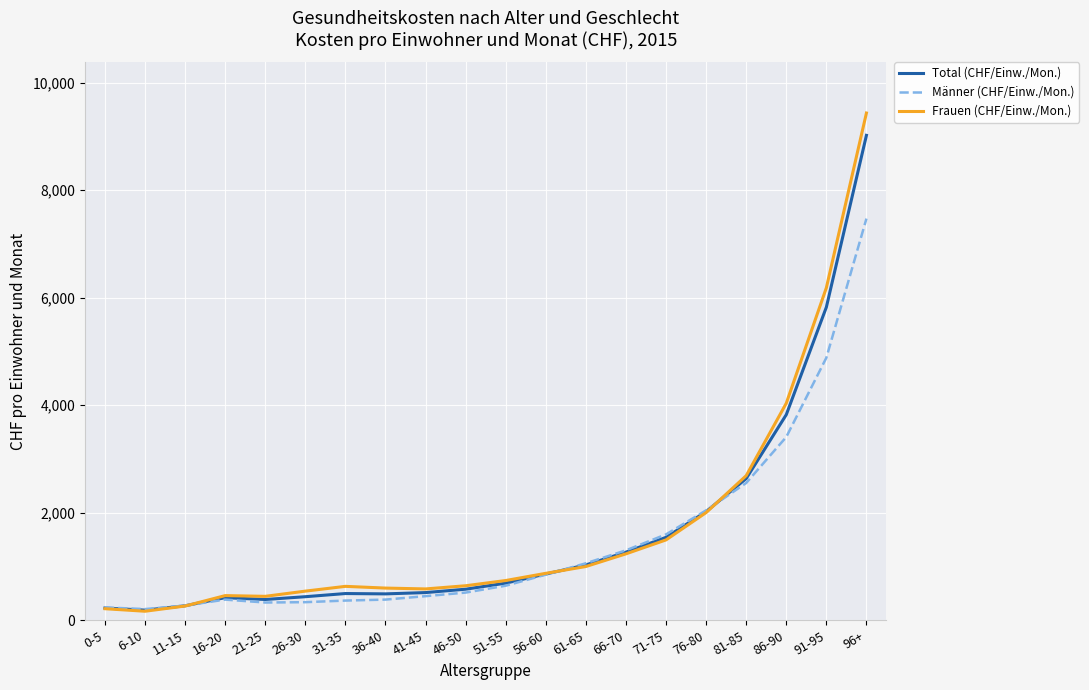

What is the difference between the second highest and second lowest values in the Frauen (CHF/Einw./Mon.) series?

5968.5